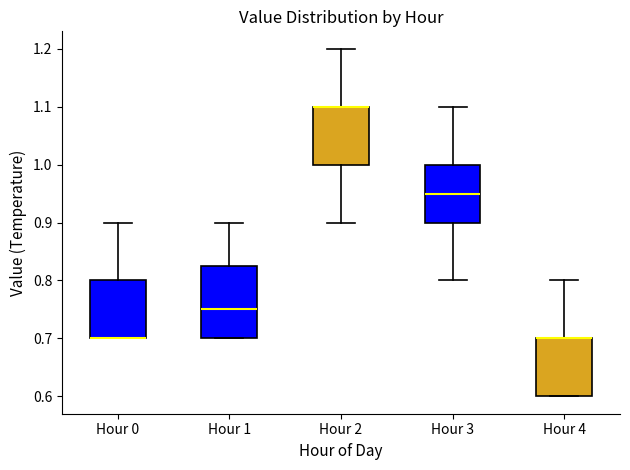

Reading left to right, transcribe this box plot: for each box, give where its median line is, the range the box spans, and where its two whiskers end, as read against the y-axis. The values are not printed on the chart, so give them approximately, as read against the axis.

Hour 0: median 0.70 (drawn on the box's lower edge), box 0.70 to 0.80, whiskers 0.70 to 0.90
Hour 1: median 0.75, box 0.70 to 0.83, whiskers 0.70 to 0.90
Hour 2: median 1.10 (drawn on the box's upper edge), box 1.00 to 1.10, whiskers 0.90 to 1.20
Hour 3: median 0.95, box 0.90 to 1.00, whiskers 0.80 to 1.10
Hour 4: median 0.70 (drawn on the box's upper edge), box 0.60 to 0.70, whiskers 0.60 to 0.80